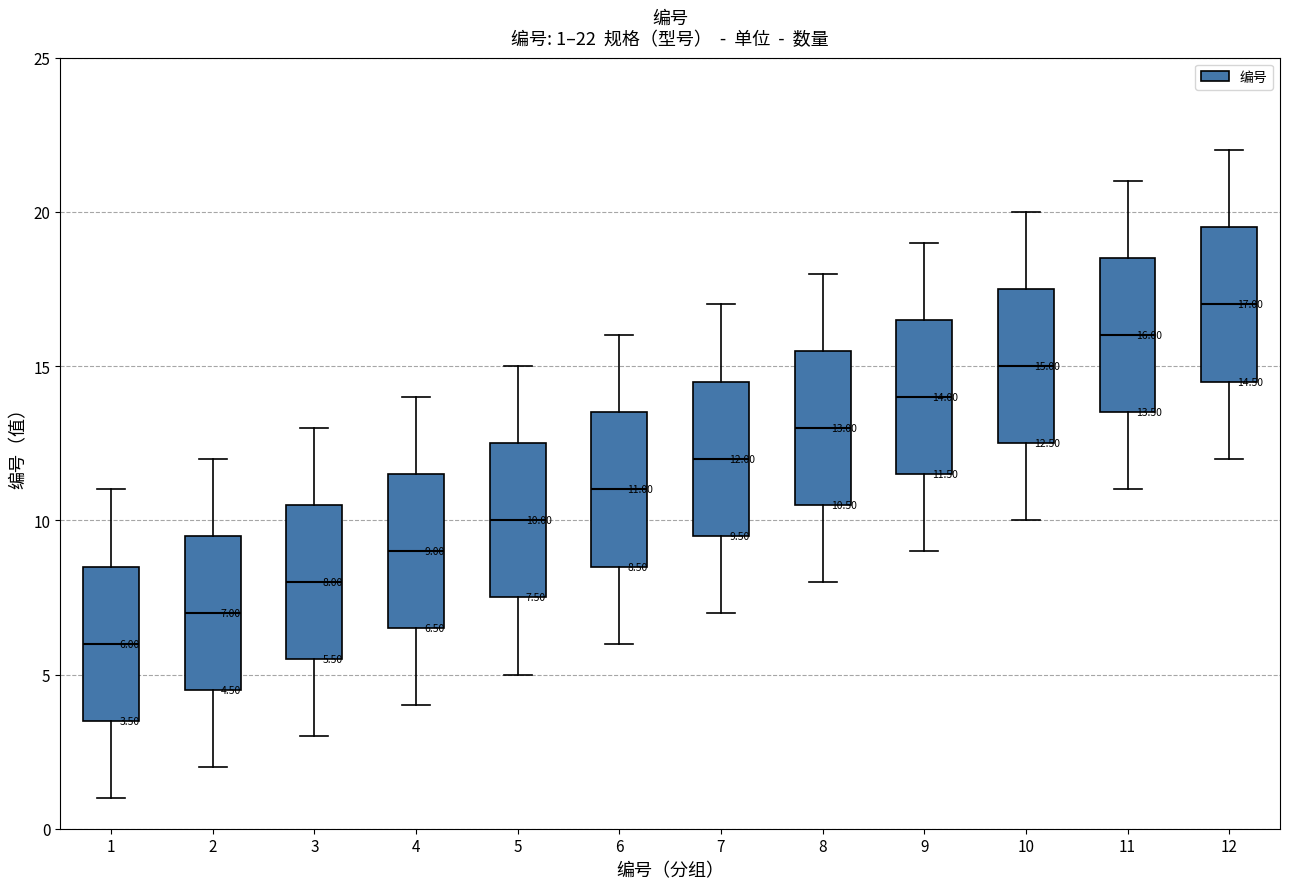

Which box has the lowest median line?

1